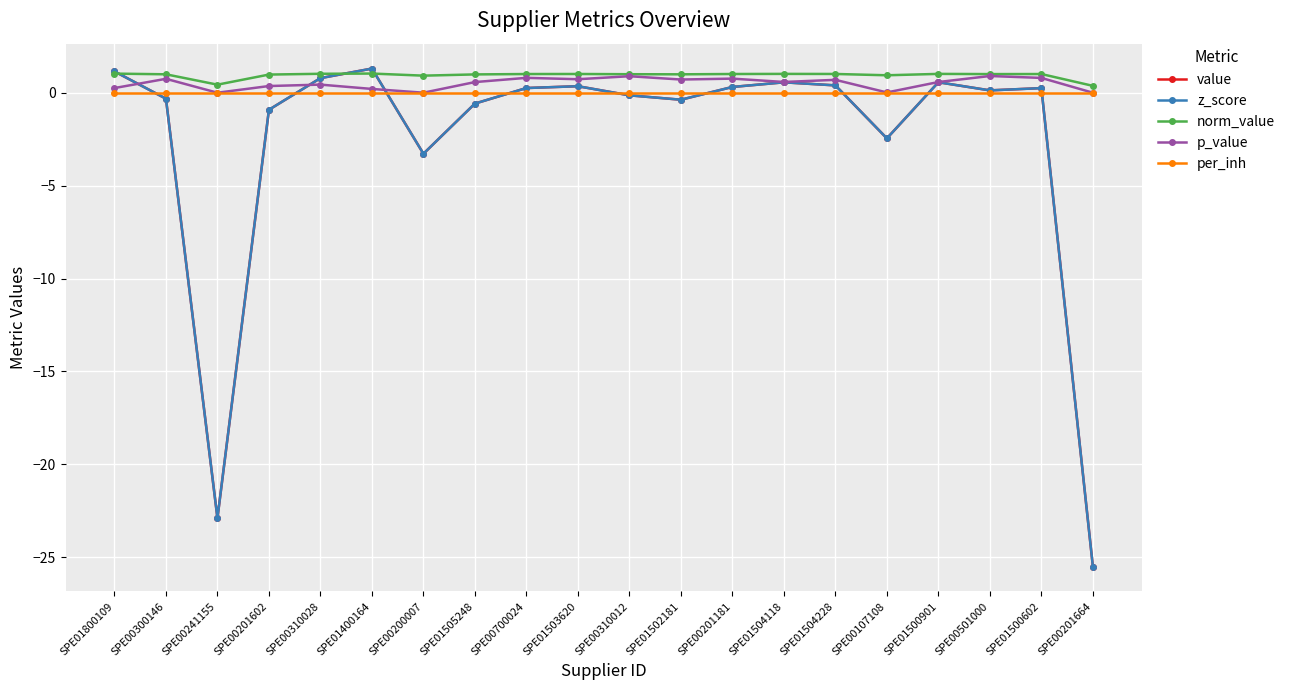

What is the spread (max minus min) of values at SPE01504228?

1.0